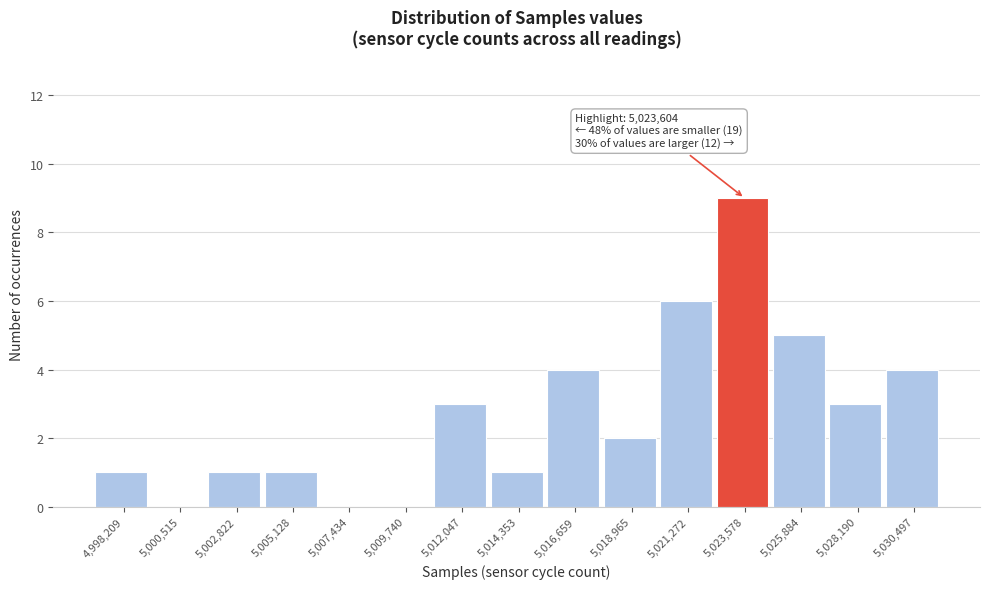

Reading left to right, what are all the values shown in this chart?

4,998,209=1	5,000,515=0	5,002,822=1	5,005,128=1	5,007,434=0	5,009,740=0	5,012,047=3	5,014,353=1	5,016,659=4	5,018,965=2	5,021,272=6	5,023,578=9	5,025,884=5	5,028,190=3	5,030,497=4